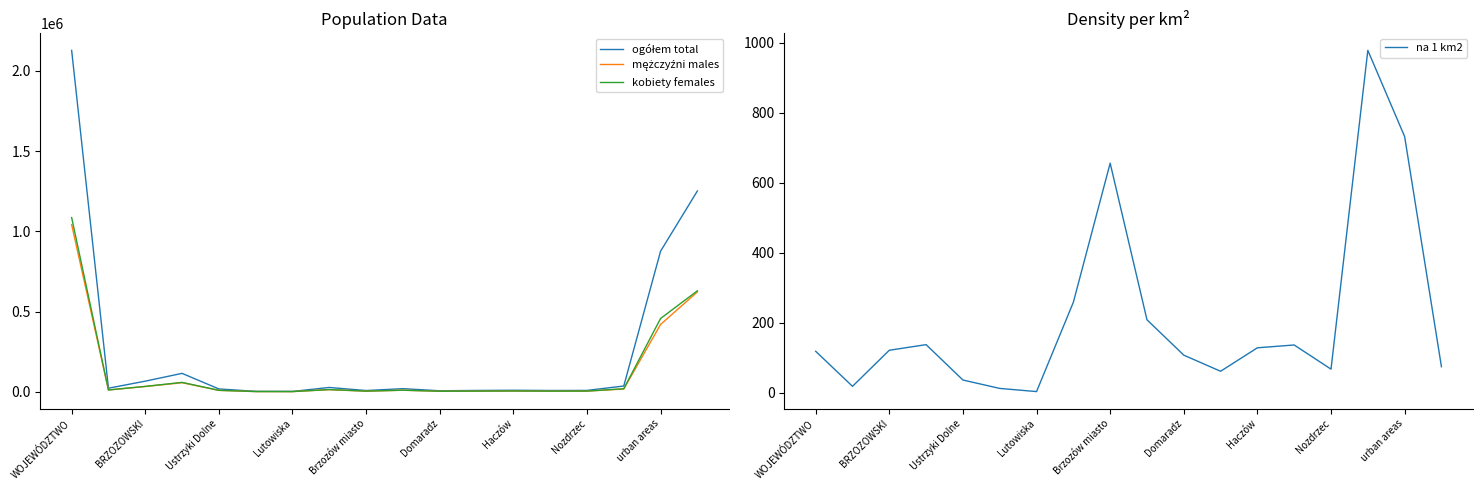

In na 1 km2, how many points are lower than both neighbors (excluding endpoints)?

4